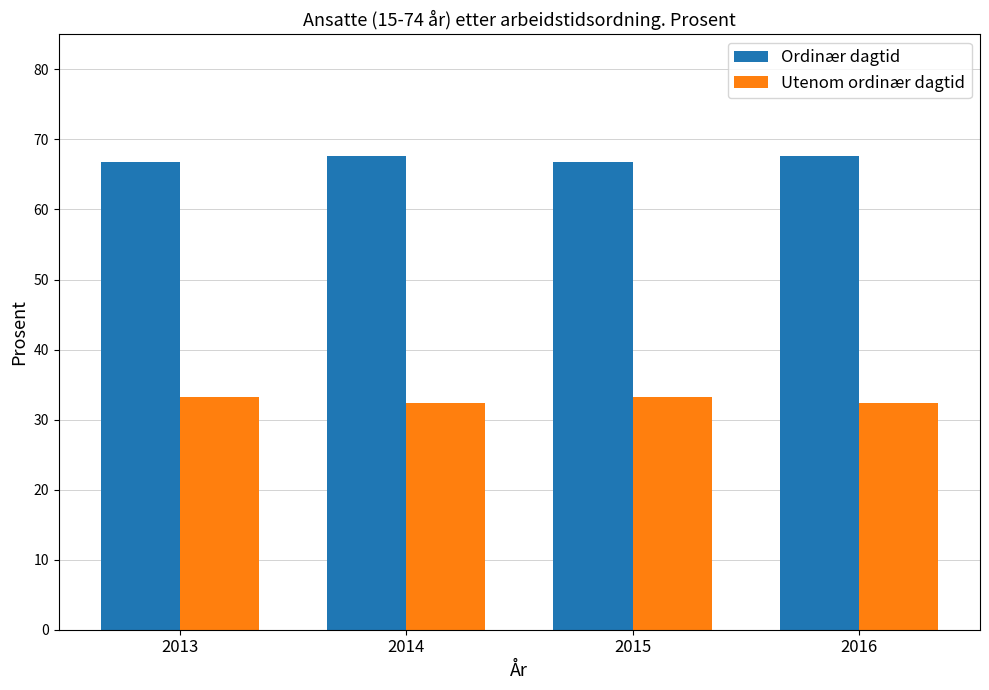

List the series in order of their overall mean, highest first.

Ordinær dagtid, Utenom ordinær dagtid